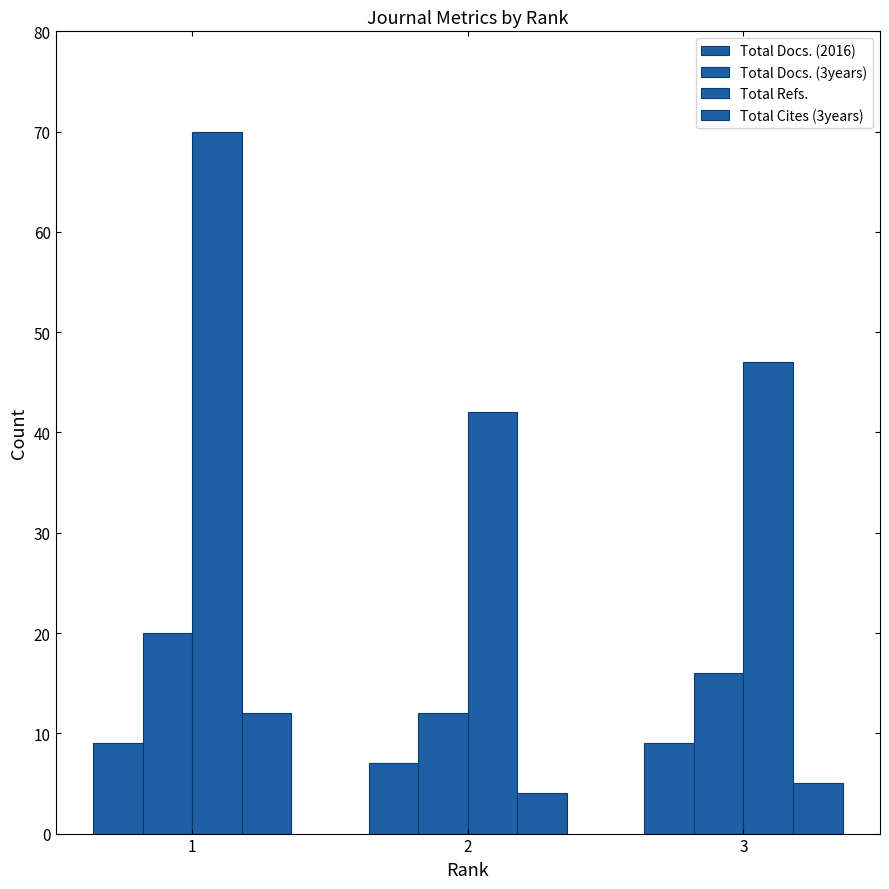

How many data points does each series have?

3